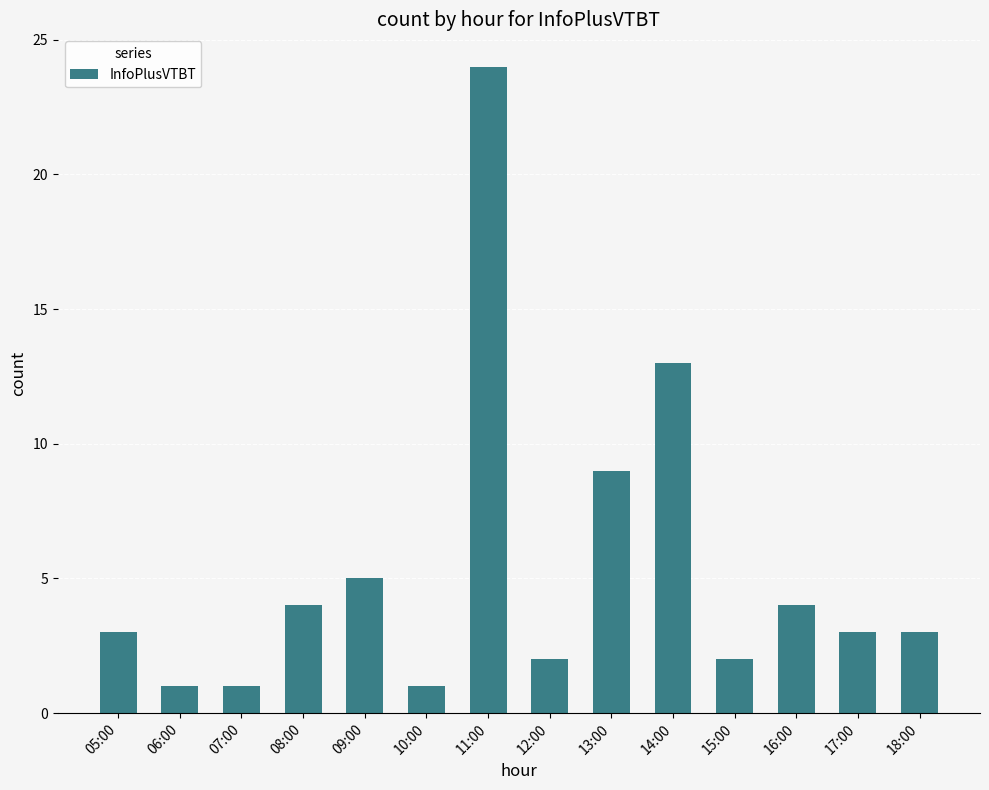

Reading left to right, transcribe all the data shown in this chart.

05:00=3	06:00=1	07:00=1	08:00=4	09:00=5	10:00=1	11:00=24	12:00=2	13:00=9	14:00=13	15:00=2	16:00=4	17:00=3	18:00=3